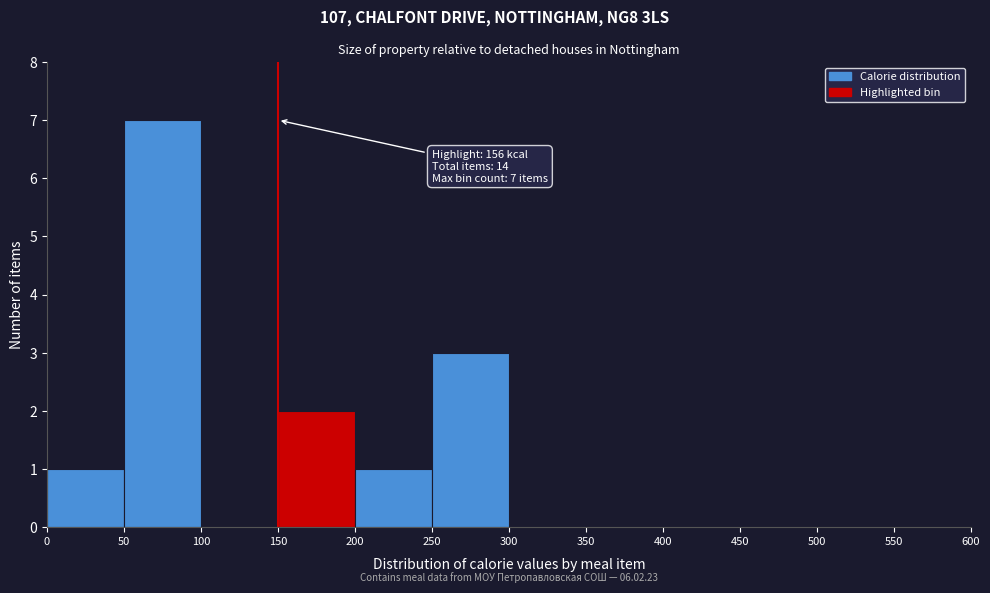

Which range on the x-axis has the tallest bar?

50 to 100